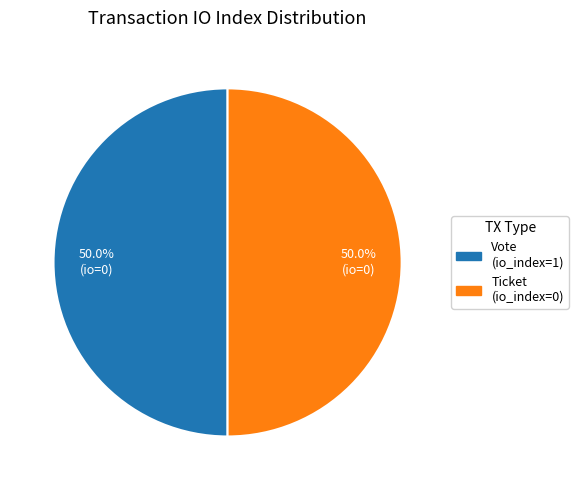

How many slices are in this pie chart?

2